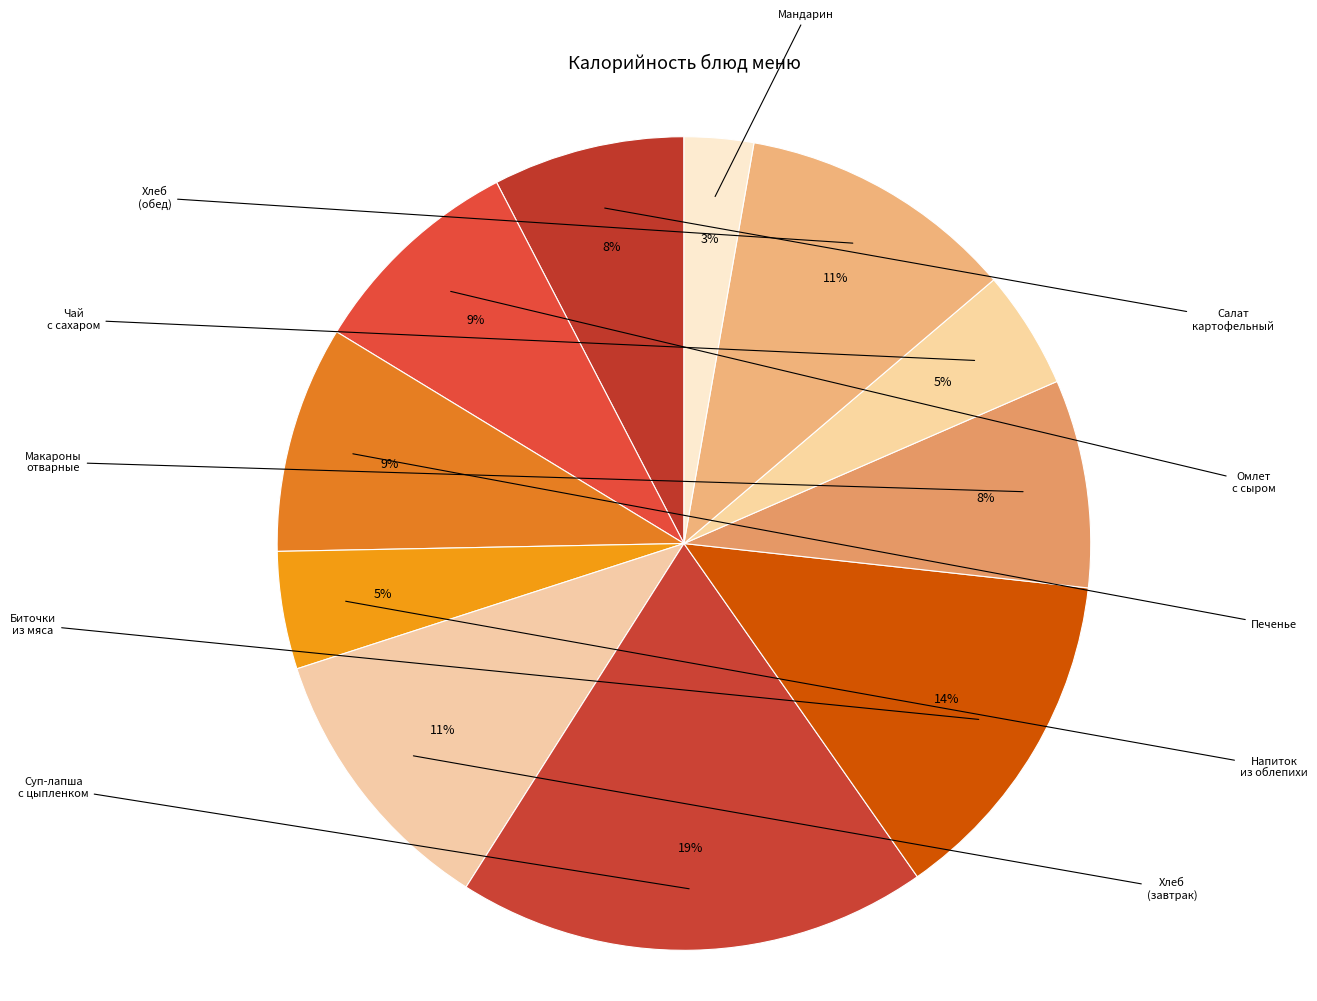

How many segments does this pie chart have?

11